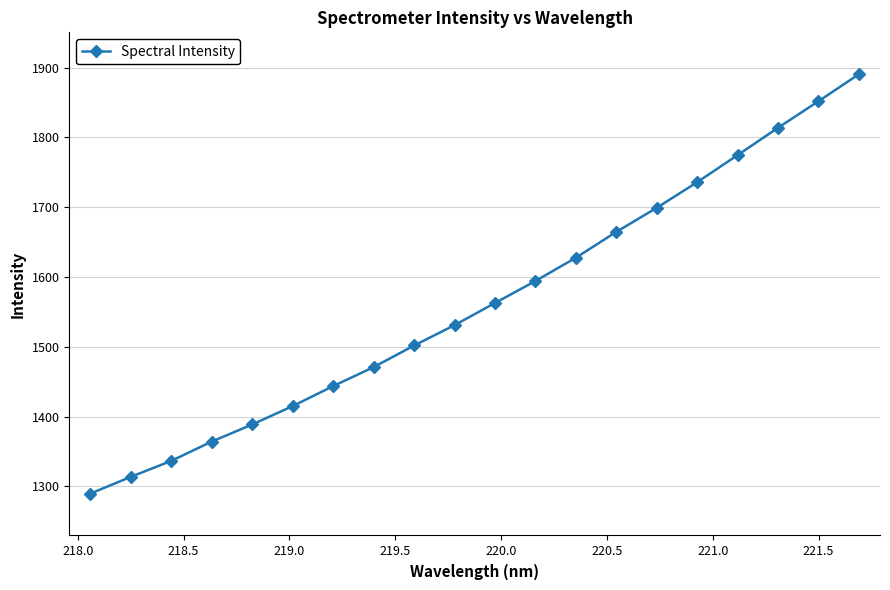

Reading left to right, what are all the values shown in this chart?

1289.7	1313.7	1336.6	1364.2	1388.7	1415.1	1443.7	1470.9	1501.9	1531.1	1562.8	1594.3	1627.7	1664.7	1699.2	1735.9	1774.7	1813.9	1851.9	1890.6